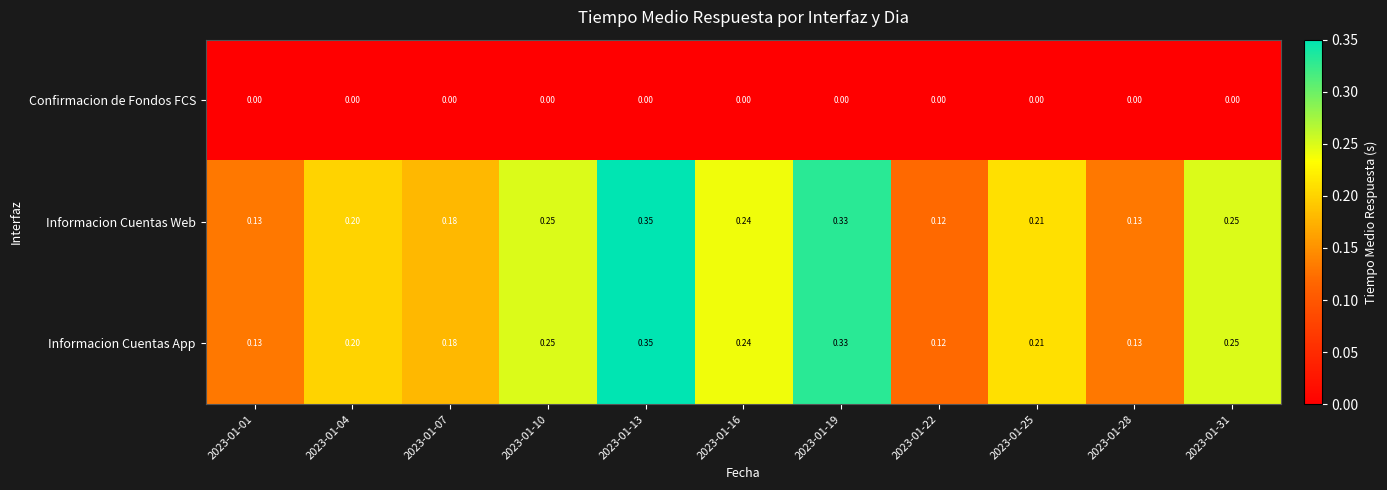

Is the value of Informacion Cuentas App at 2023-01-19 greater than the value of Informacion Cuentas Web at 2023-01-22?

Yes